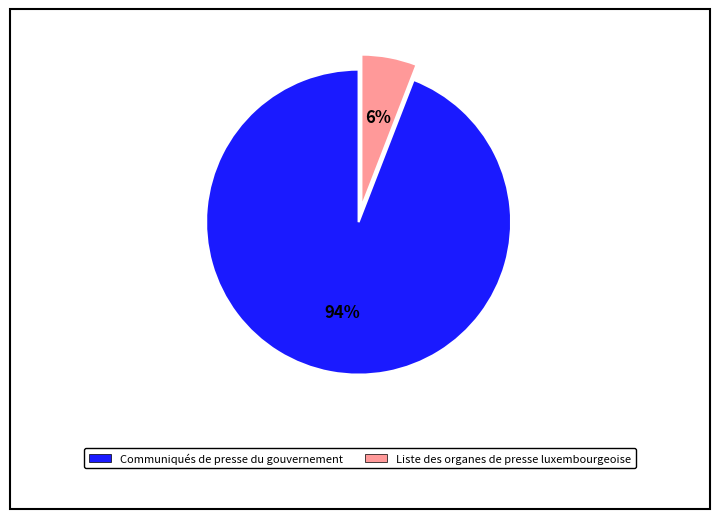

Does Liste des organes de presse luxembourgeoise account for over 50% of the chart?

No